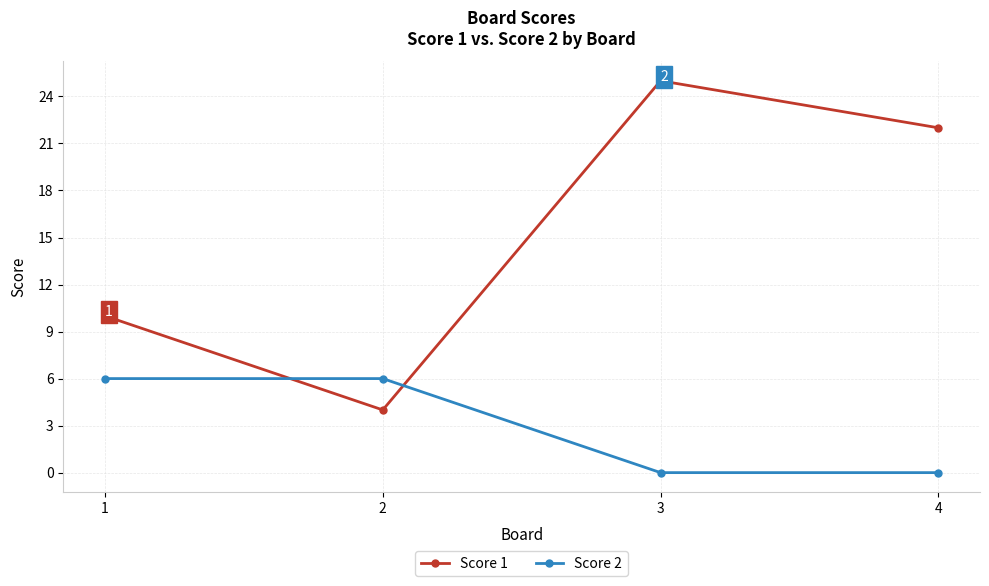

Count the number of data series in this chart.

2